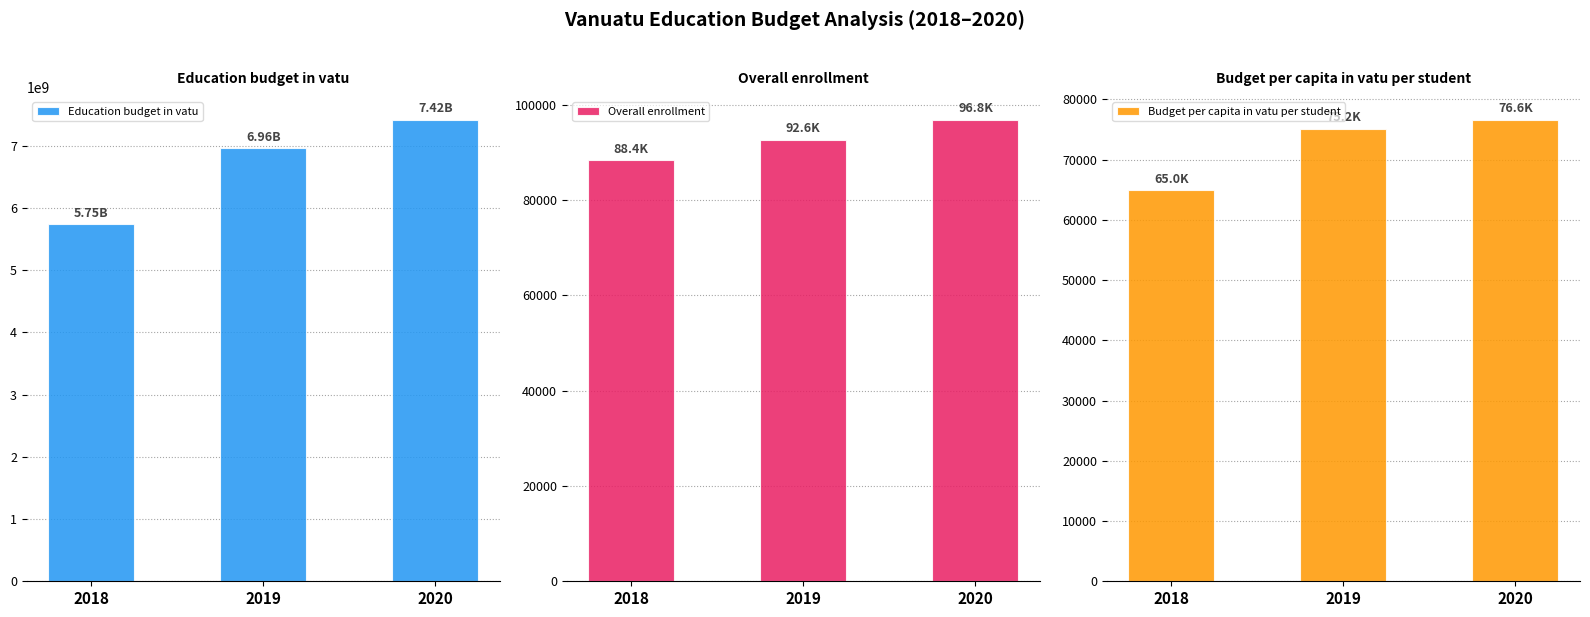

What are all the series names shown in the legend?

Education budget in vatu, Overall enrollment, Budget per capita in vatu per student